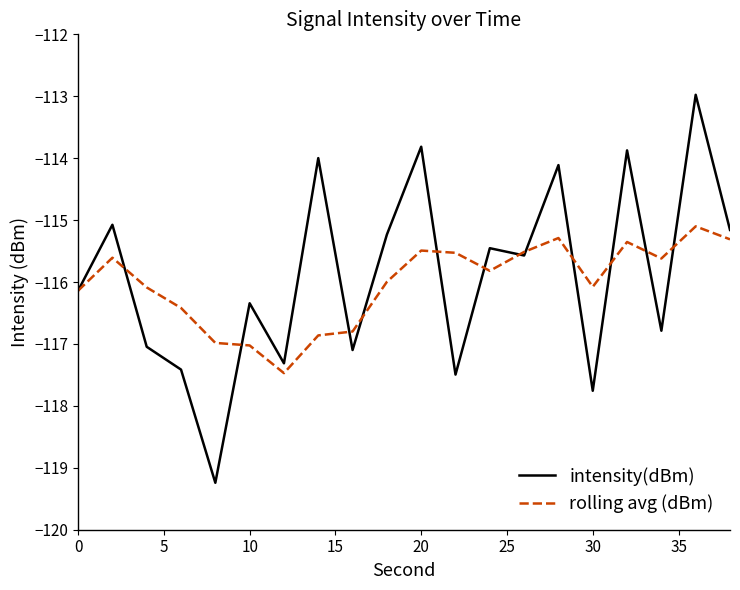

Which series has the largest range (max minus min)?

intensity(dBm)